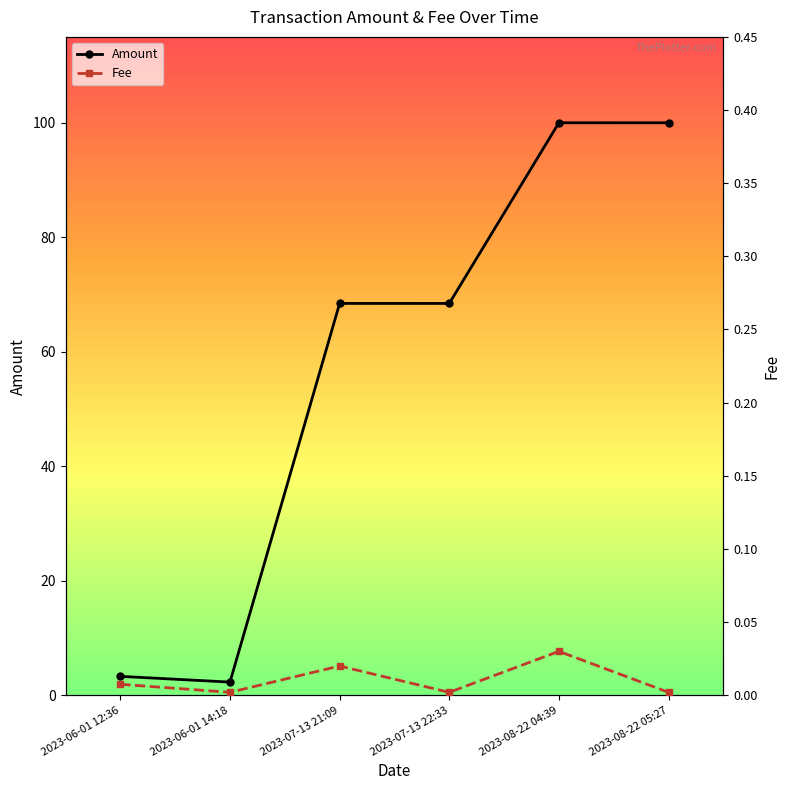

At which label is Fee closest to 0?

2023-06-01 14:18